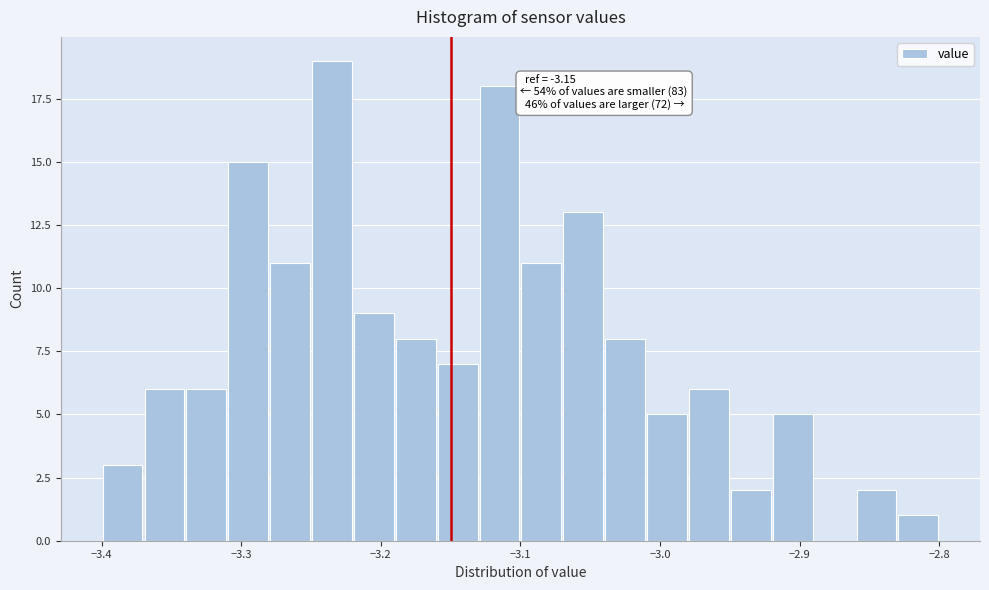

Around what value on the x-axis is the tallest bar? Give the approximate position of its centre, as read against the axis.

-3.23